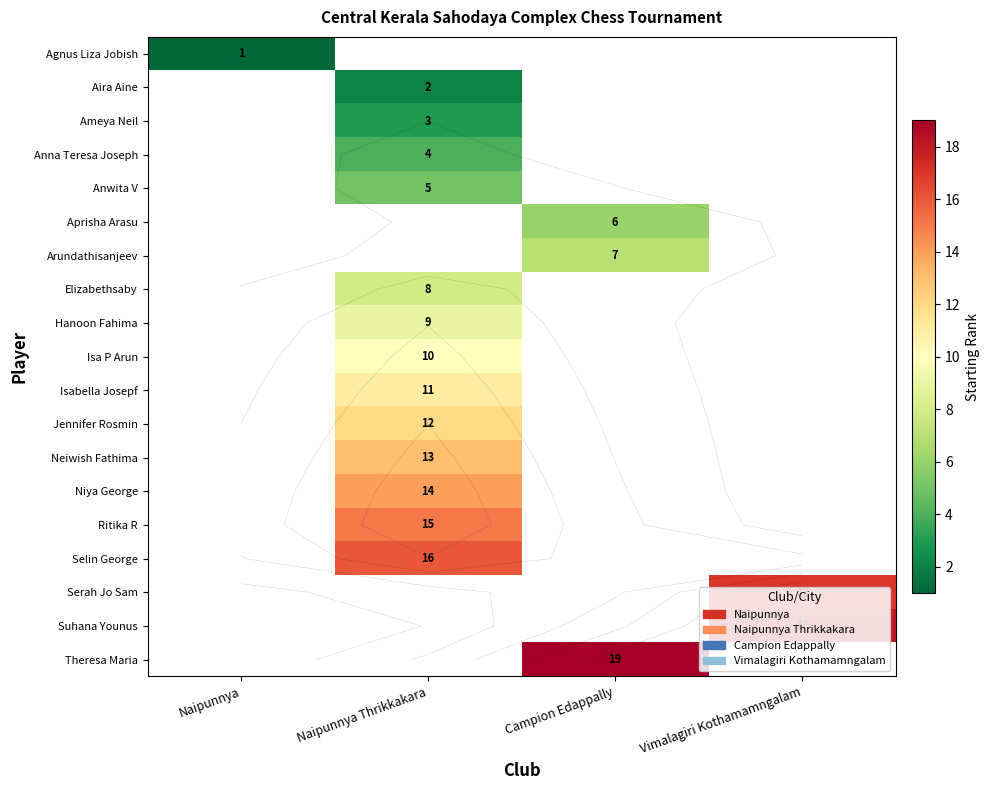

List the labels in order of Elizabethsaby value, largest first.

Naipunnya Thrikkakara, Naipunnya, Campion Edappally, Vimalagiri Kothamamngalam